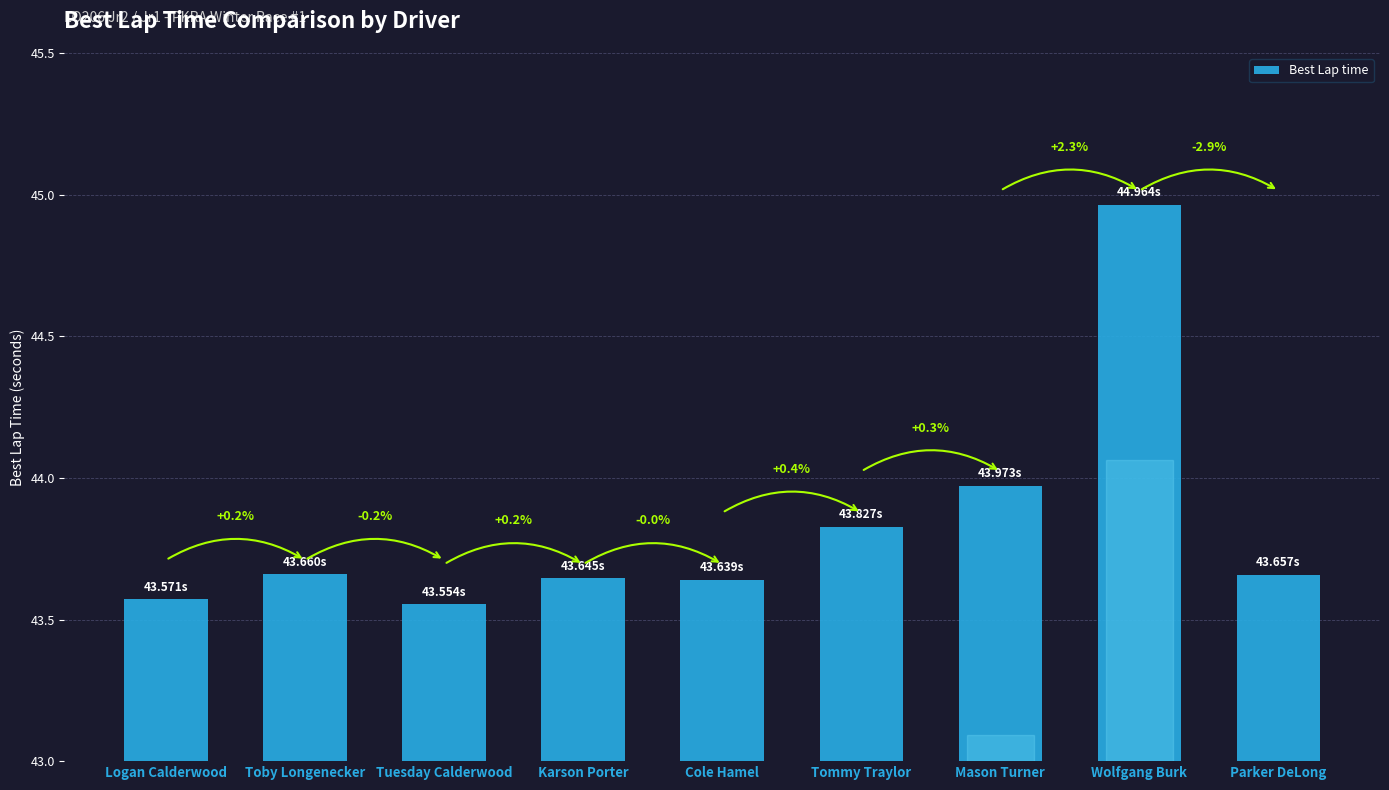

Rank the categories by value from highest to lowest.

Wolfgang Burk, Mason Turner, Tommy Traylor, Toby Longenecker, Parker DeLong, Karson Porter, Cole Hamel, Logan Calderwood, Tuesday Calderwood